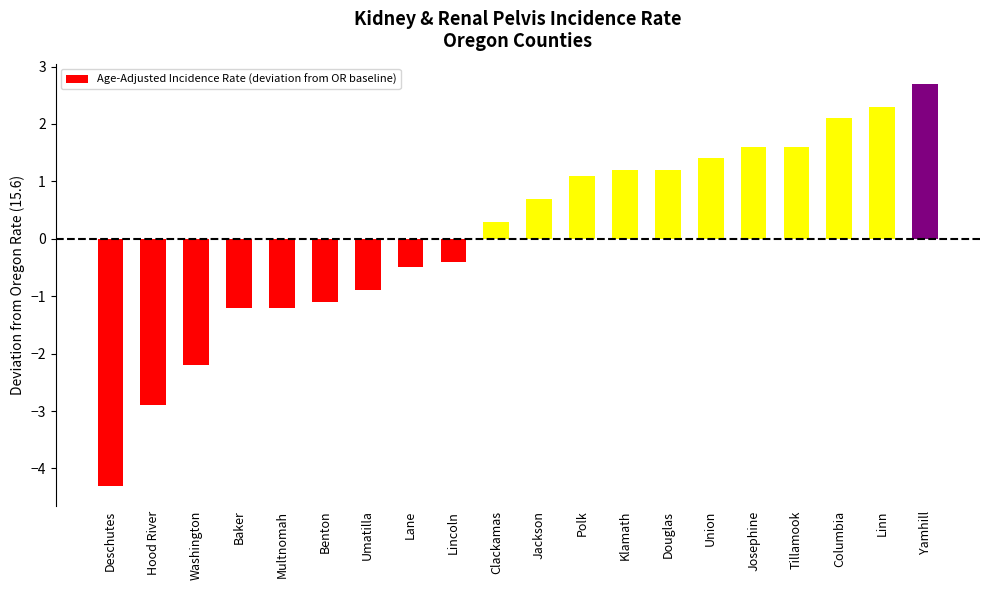

Does the chart contain stacked bars?

No